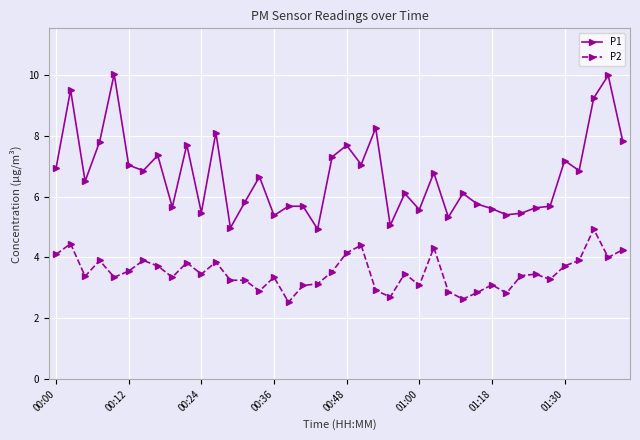

What is the maximum value shown in the chart?

10.0